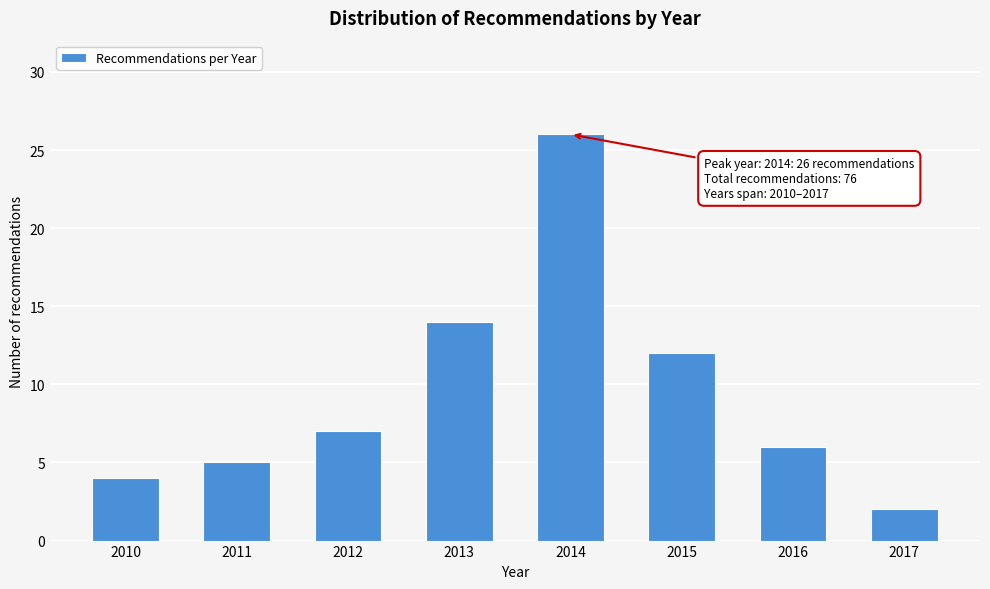

Reading right to left, what are all the values shown in this chart?

2017=2	2016=6	2015=12	2014=26	2013=14	2012=7	2011=5	2010=4